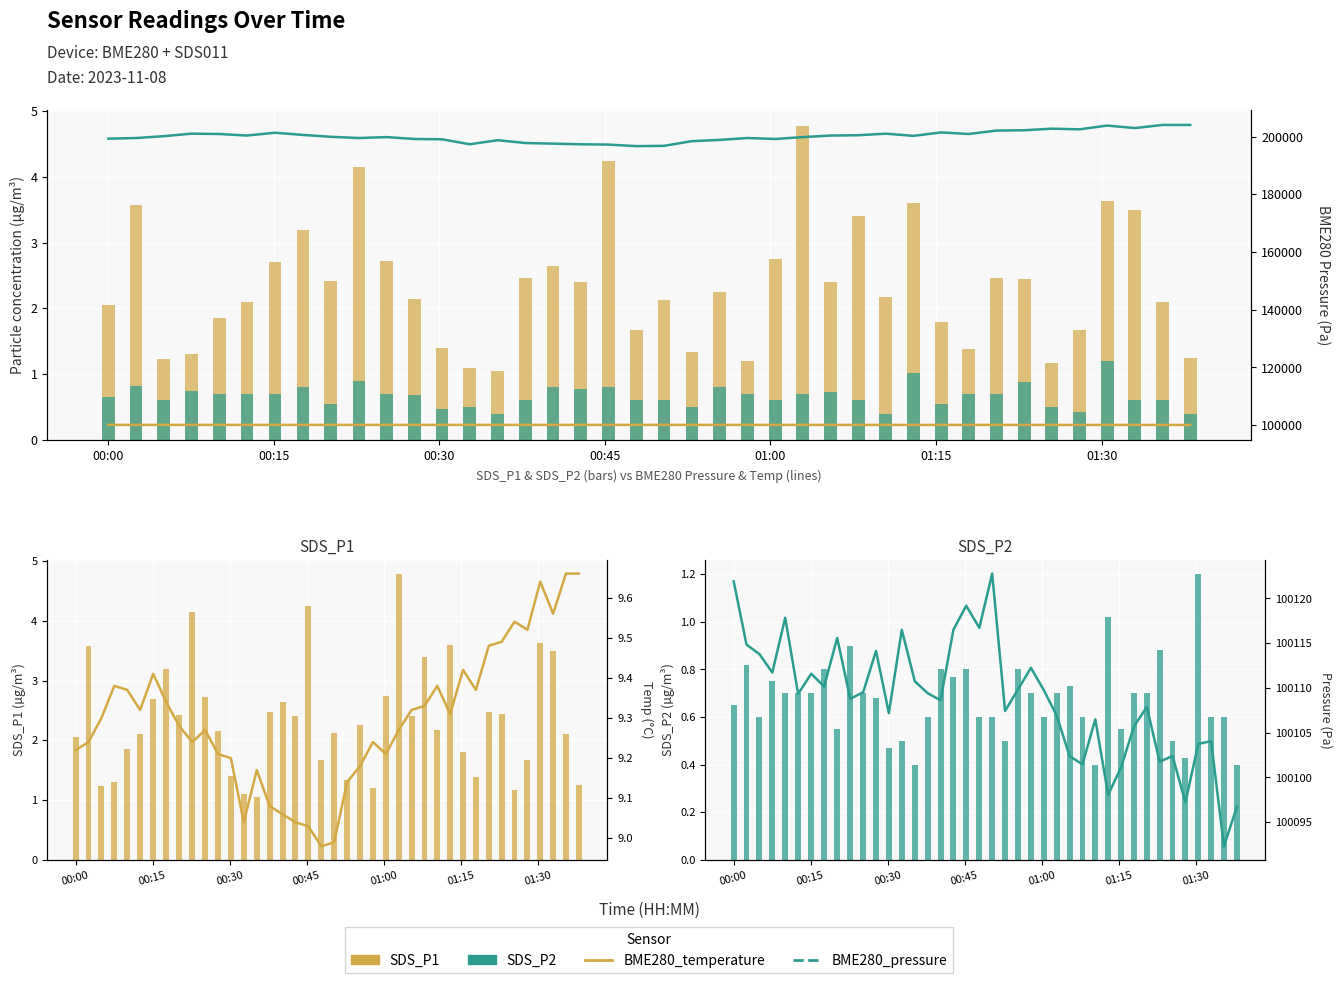

How many groups of bars are there?

40